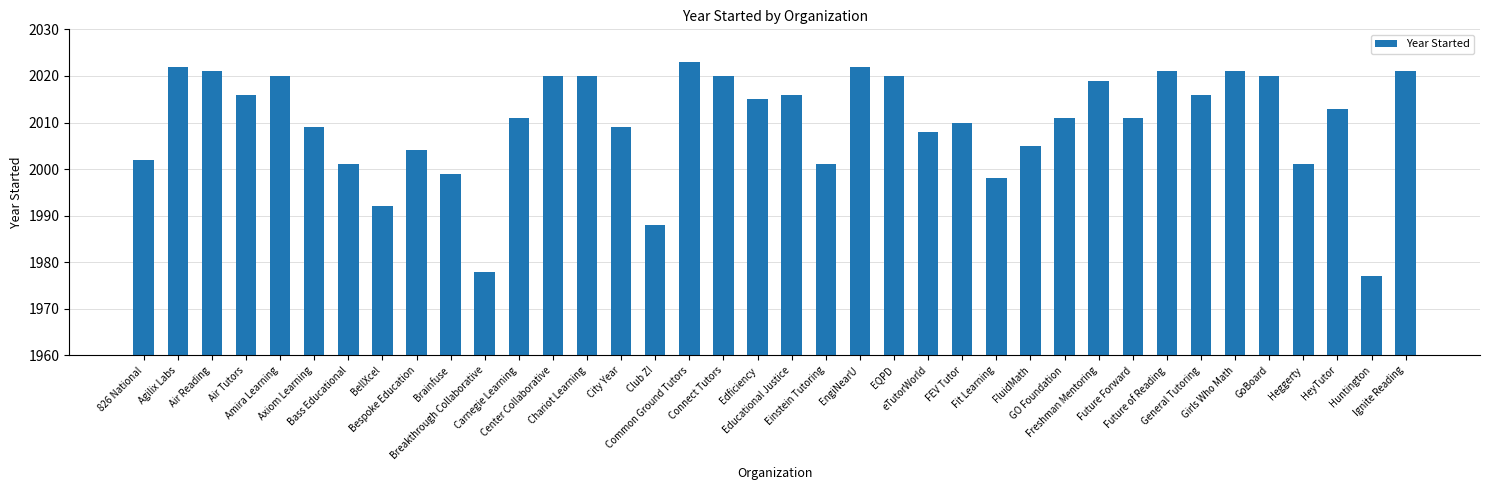

True or false: the data shows 2011 at GO Foundation.

True